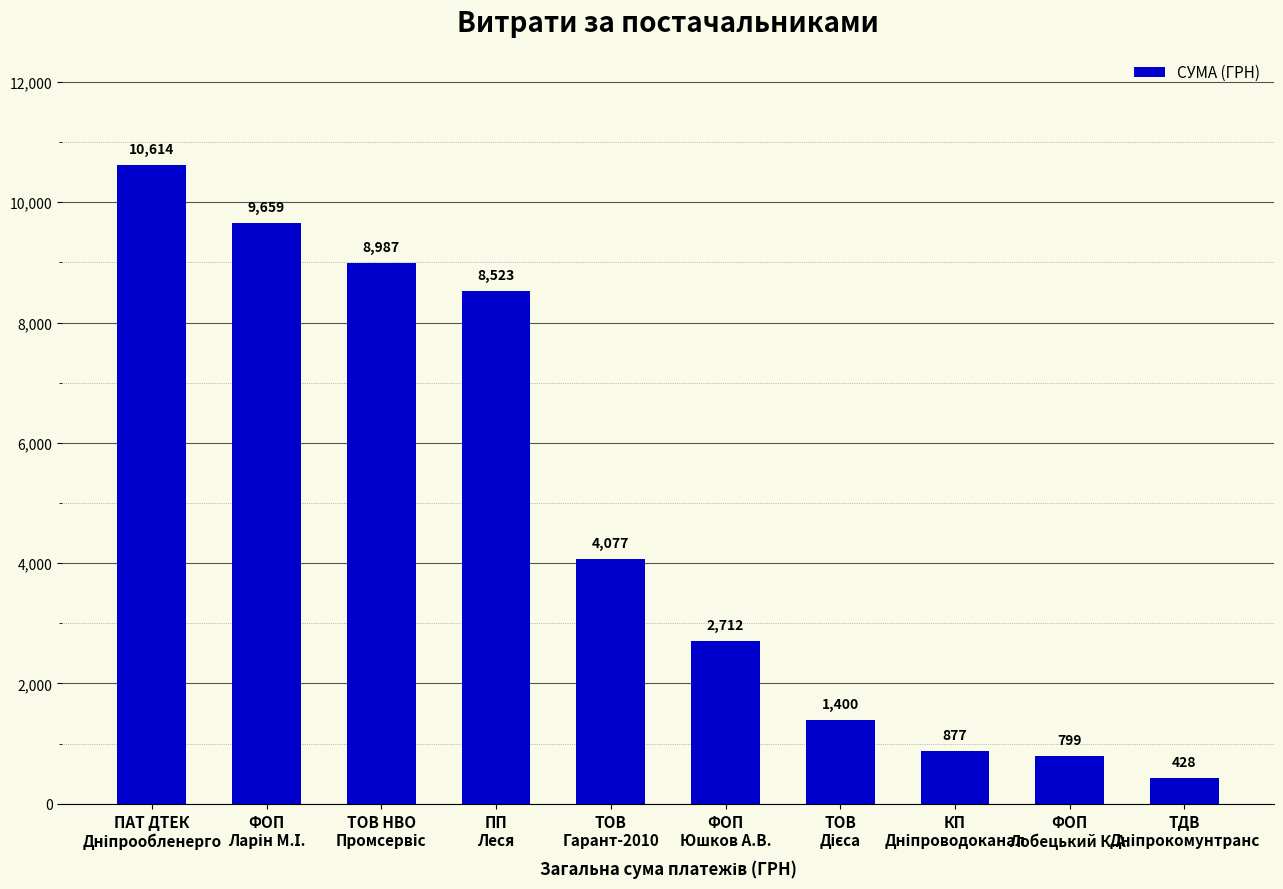

Where is the data nearest to the value 5520?

ТОВ
Гарант-2010